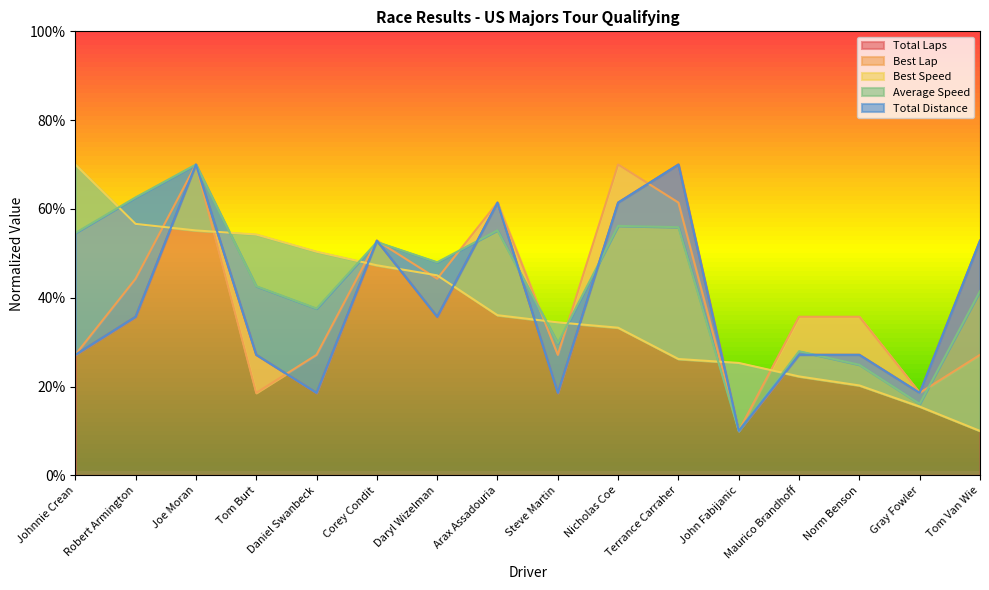

The Best Speed series shows 54.2 at Tom Burt. True or false?

True